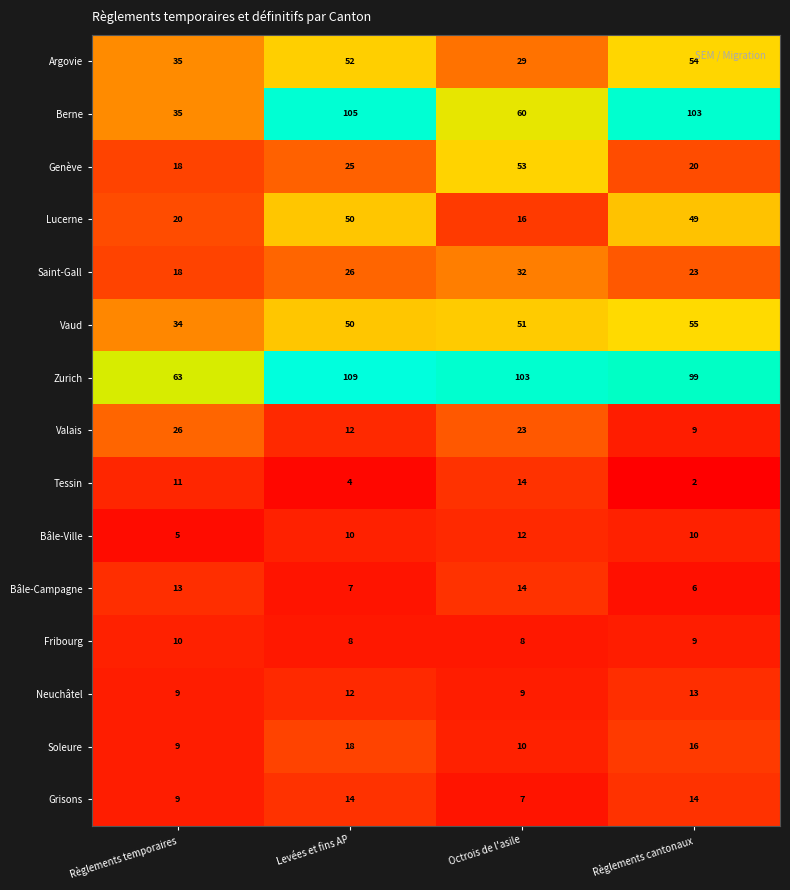

Is it true that Tessin equals 11 at Règlements temporaires?

True